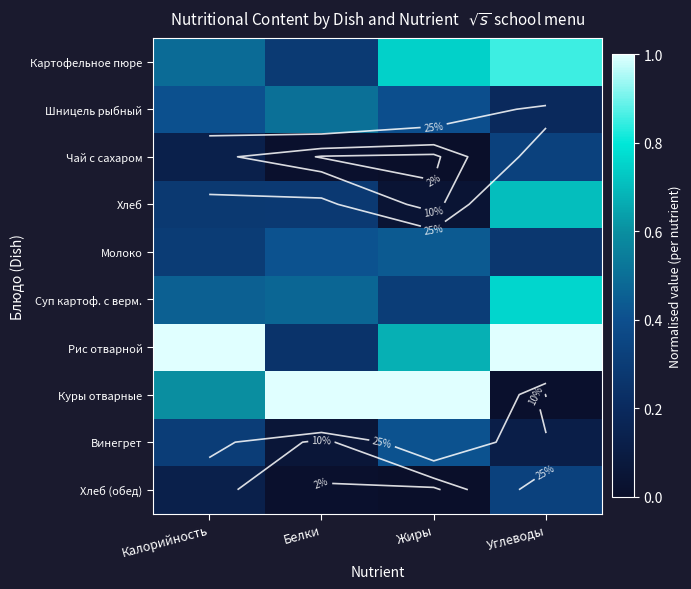

What is the difference between the Шницель рыбный values at Жиры and Углеводы?

0.2